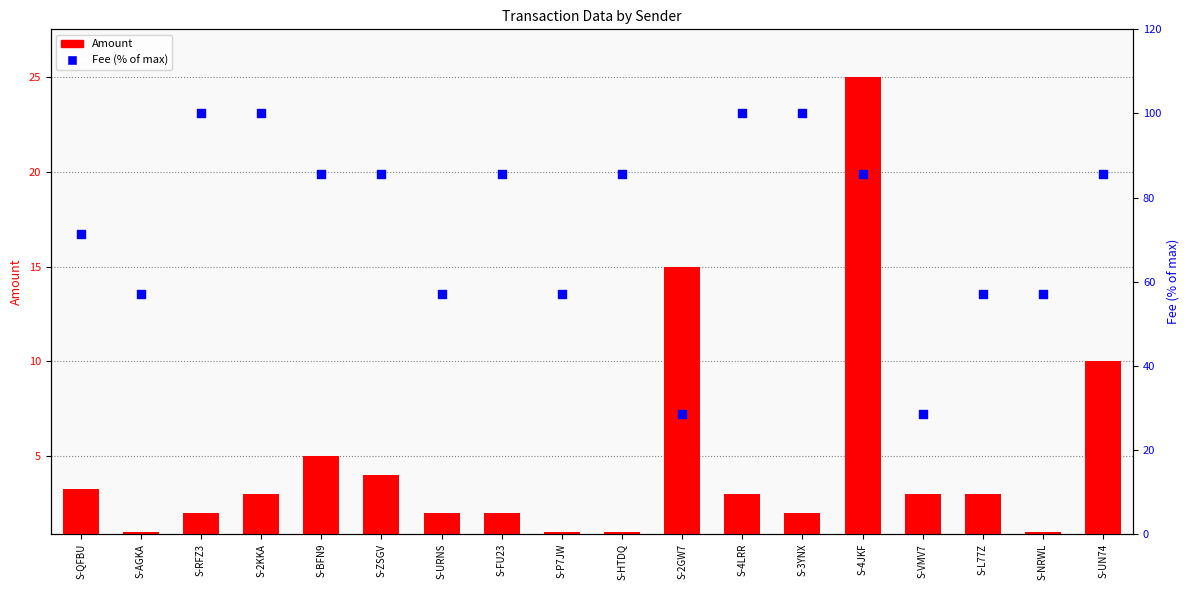

Which series reaches the maximum Y coordinate?

Fee (% of max)